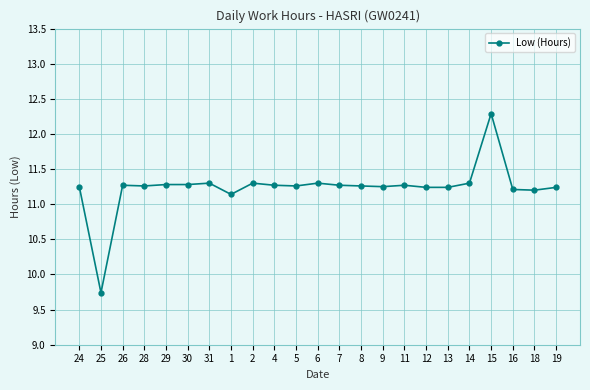

What is the sum of the values at 30 and 14?

22.6